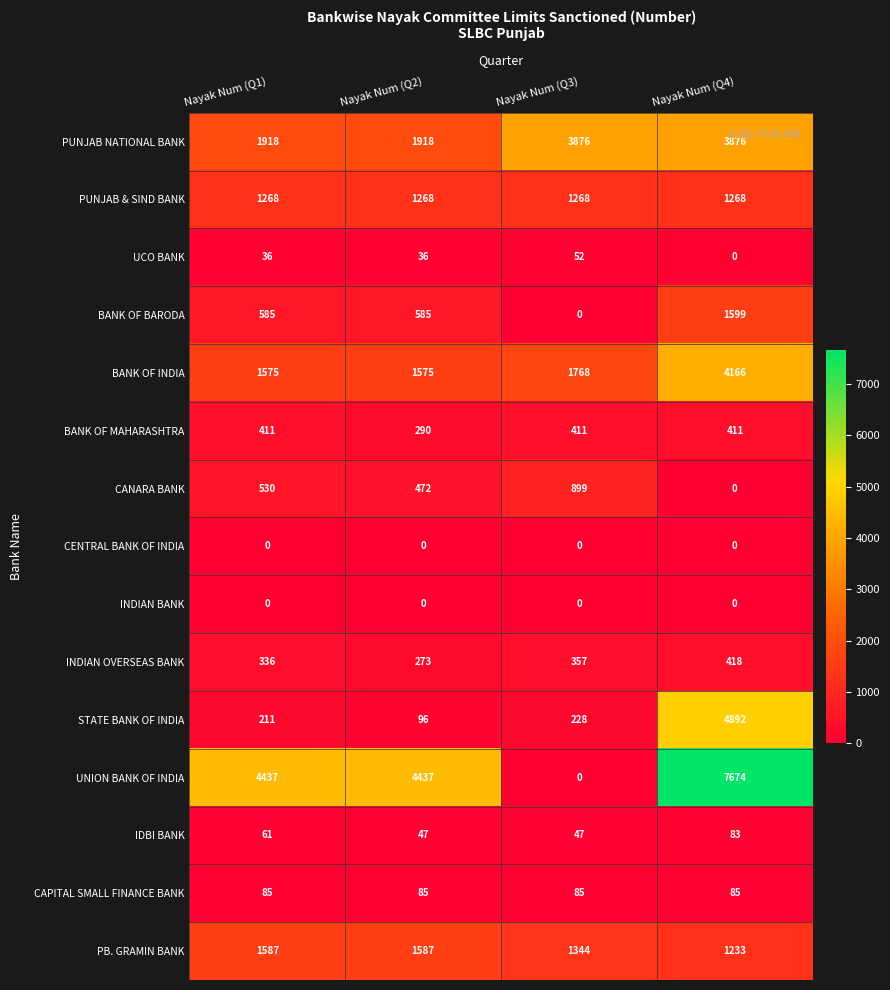

True or false: STATE BANK OF INDIA has a value of 96 at Nayak Num (Q2).

True